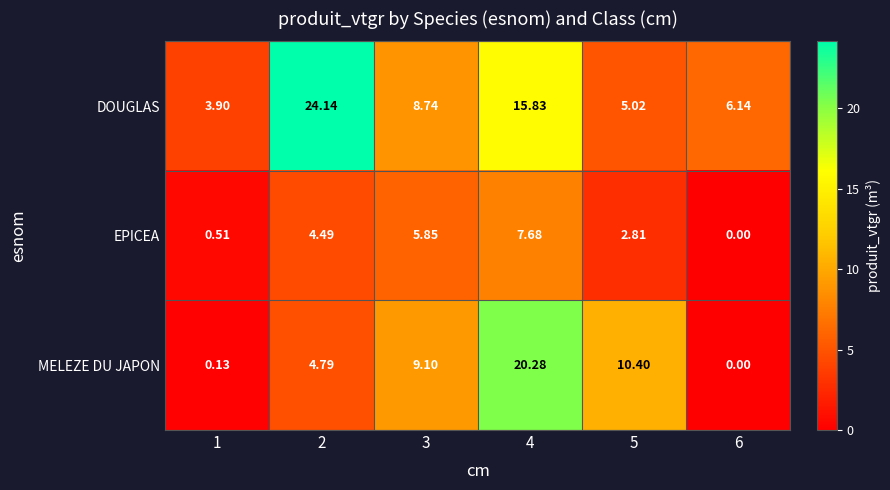

Which series has the widest spread of values?

MELEZE DU JAPON